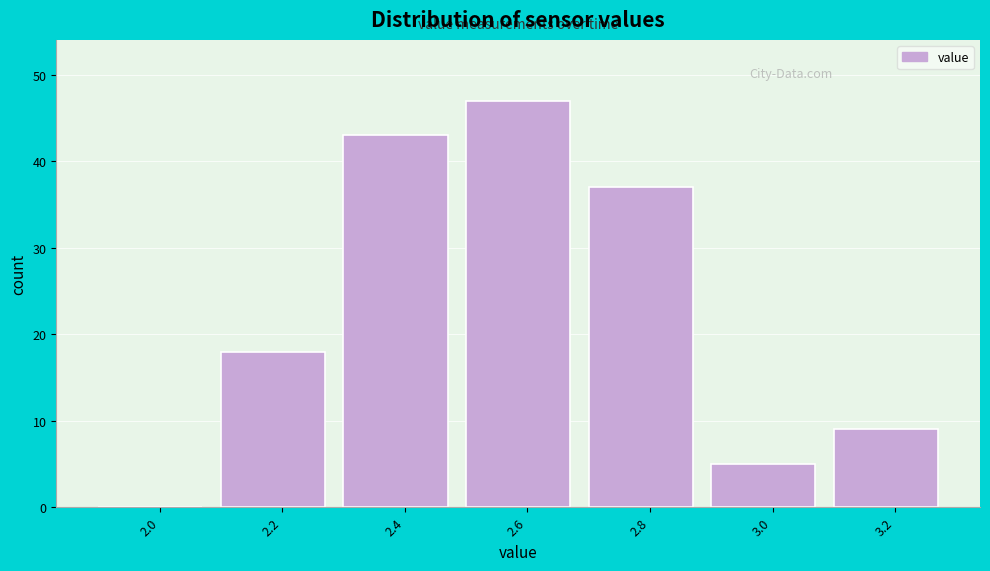

Over which range of the x-axis is the bar tallest?

2.5 to 2.7